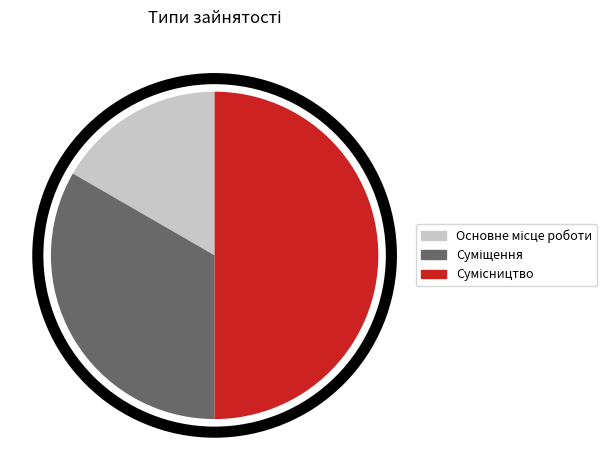

What is the change in value from Суміщення to Сумісництво?

+1